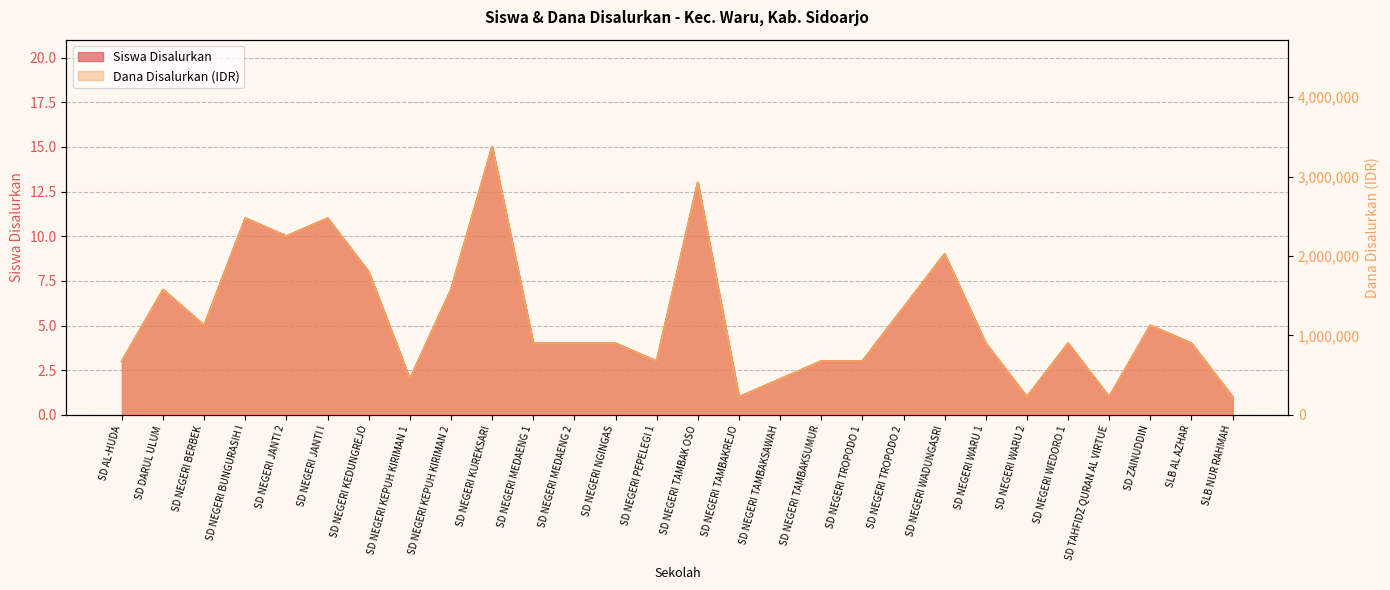

What is the difference between the highest and lowest values at SD NEGERI JANTI 2?

2249990